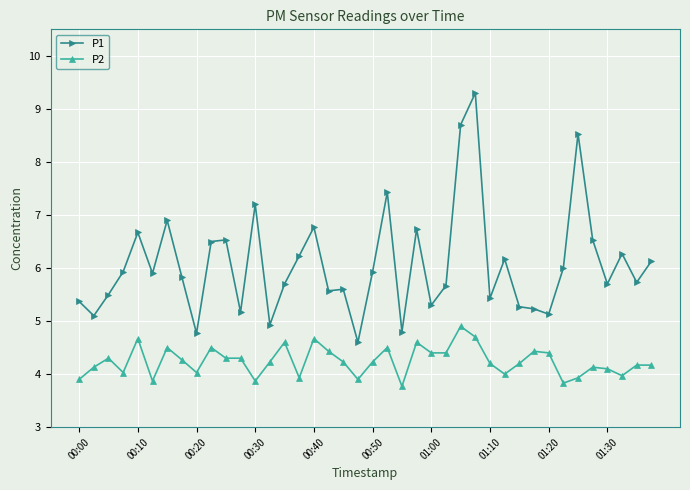

True or false: P1 and P2 cross at least once.

False